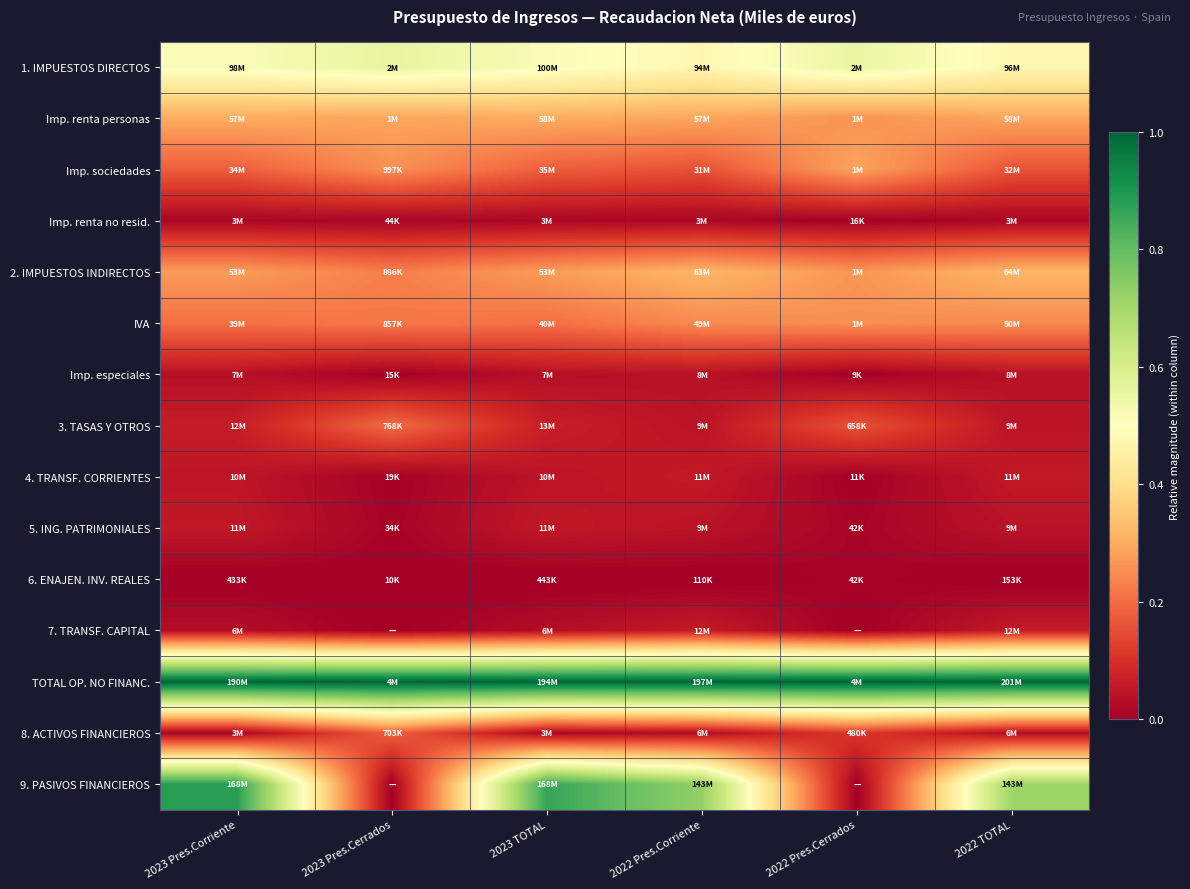

Rank the series at 2022 Pres.Corriente from lowest to highest value.

6. ENAJEN. INV. REALES, Imp. renta no resid., 8. ACTIVOS FINANCIEROS, Imp. especiales, 5. ING. PATRIMONIALES, 3. TASAS Y OTROS, 4. TRANSF. CORRIENTES, 7. TRANSF. CAPITAL, Imp. sociedades, IVA, Imp. renta personas, 2. IMPUESTOS INDIRECTOS, 1. IMPUESTOS DIRECTOS, 9. PASIVOS FINANCIEROS, TOTAL OP. NO FINANC.